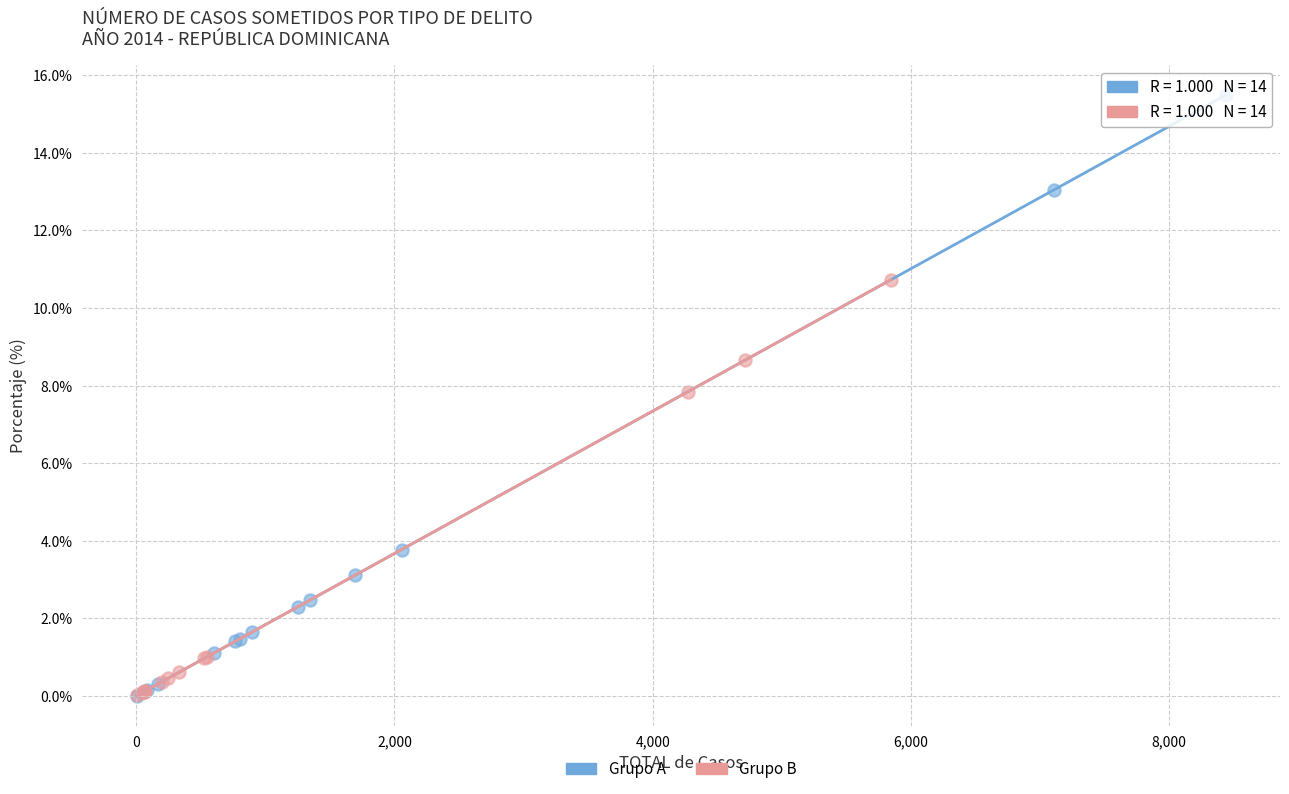

Which series has the widest spread of Y values?

Grupo A